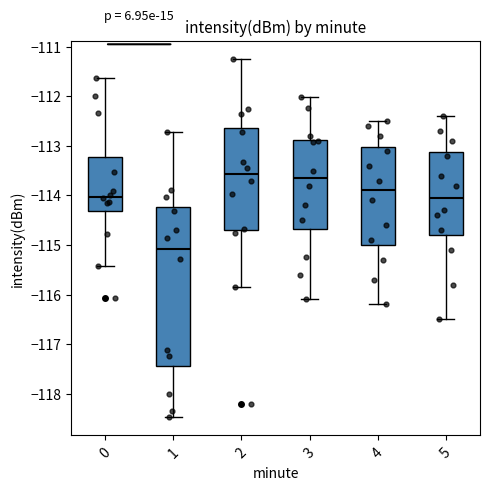

Reading left to right, transcribe this box plot: for each box, give where its median line is, the range the box spans, and where its two whiskers end, as read against the y-axis. The values are not printed on the chart, so give them approximately, as read against the axis.

0: median -114.0, box -114.3 to -113.2, whiskers -115.4 to -111.6
1: median -115.1, box -117.4 to -114.2, whiskers -118.5 to -112.7
2: median -113.6, box -114.7 to -112.6, whiskers -115.8 to -111.2
3: median -113.6, box -114.7 to -112.9, whiskers -116.1 to -112.0
4: median -113.9, box -115.0 to -113.0, whiskers -116.2 to -112.5
5: median -114.0, box -114.8 to -113.1, whiskers -116.5 to -112.4